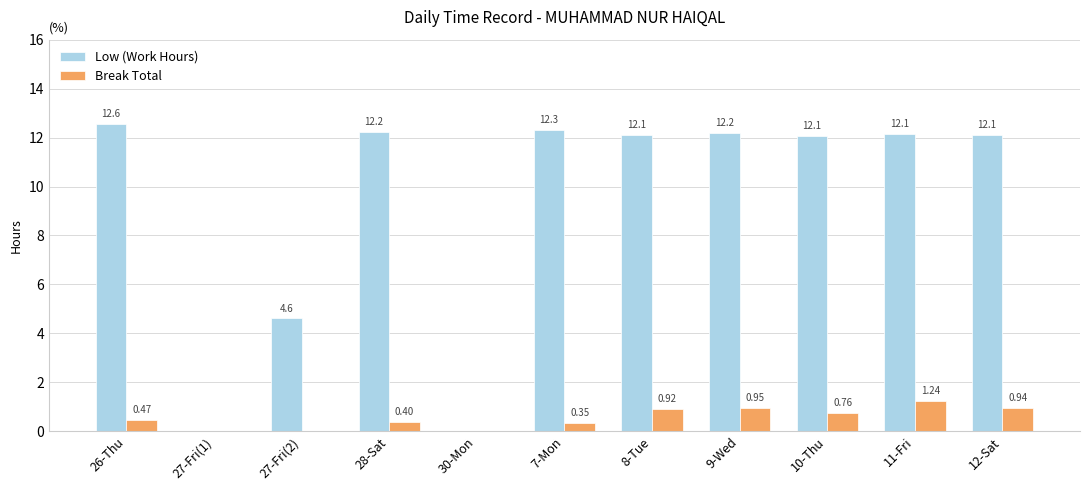

Which series has the largest total across all categories?

Low (Work Hours)